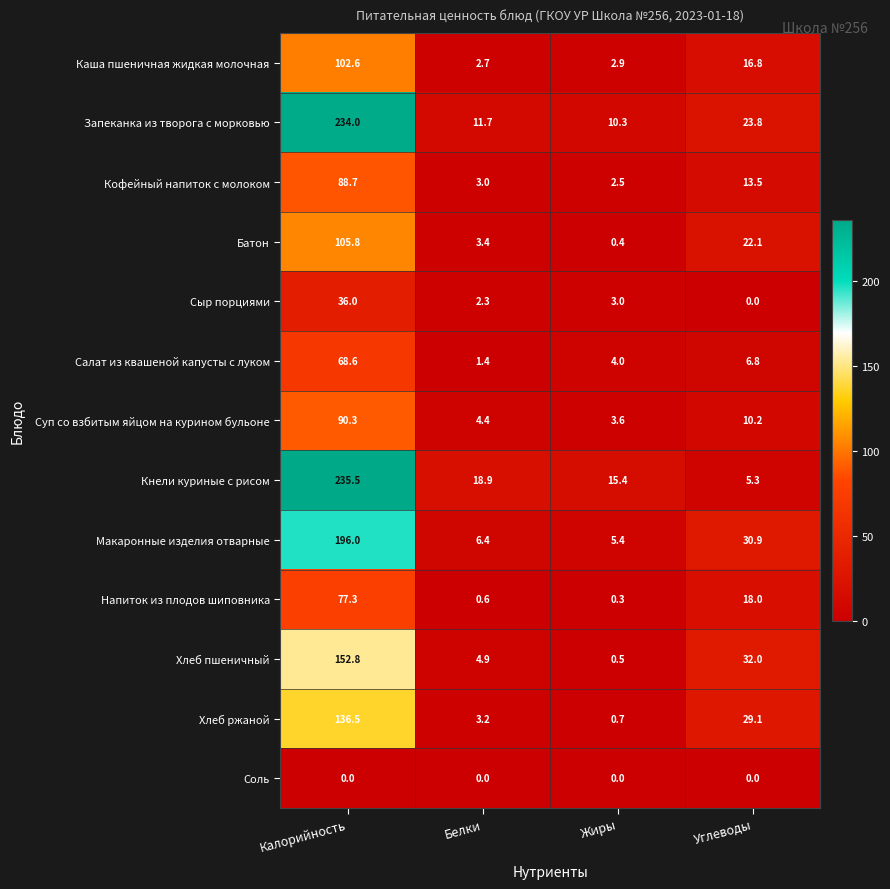

At which label does Запеканка из творога с морковью first exceed 23?

Калорийность